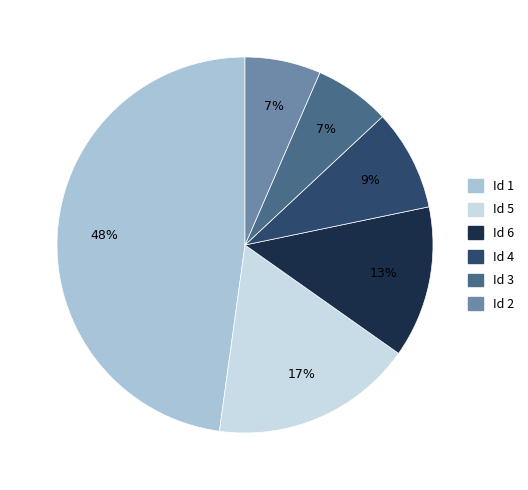

To the nearest percent, what is the average slice percentage?

17%